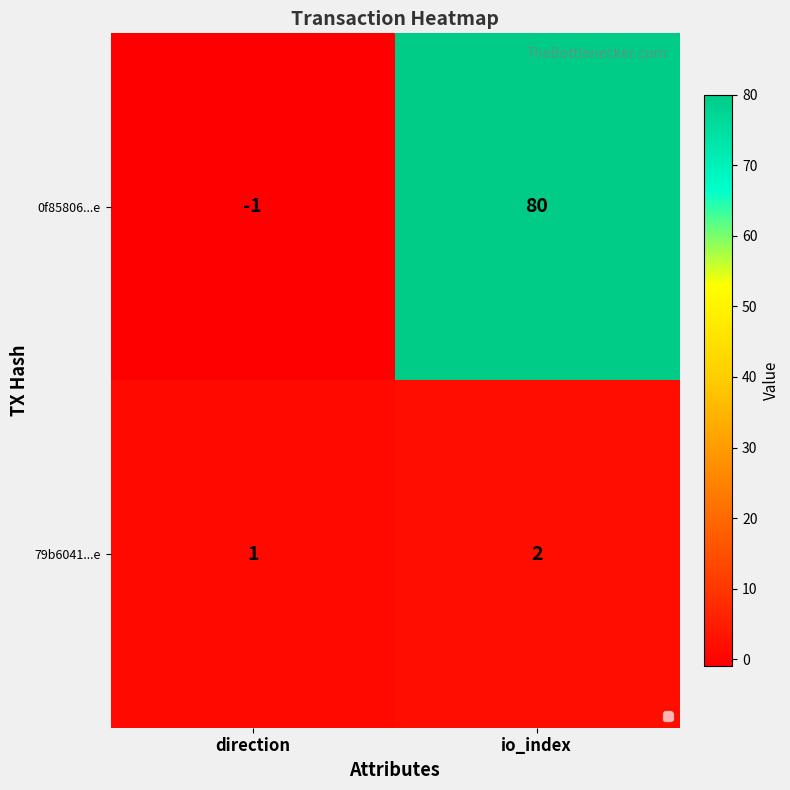

Which label corresponds to the largest value in the chart?

io_index